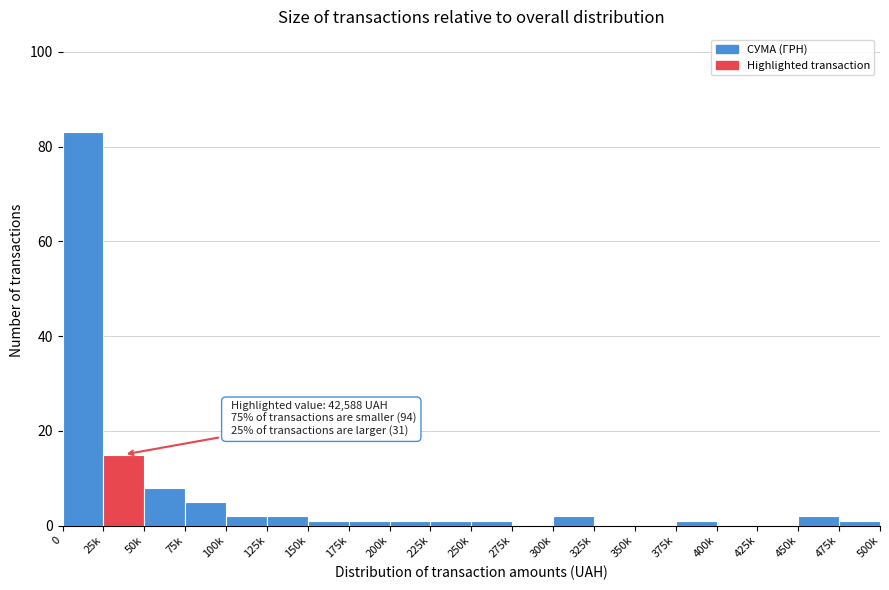

Reading right to left, transcribe all the data shown in this chart.

475k=1	450k=2	425k=0	400k=0	375k=1	350k=0	325k=0	300k=2	275k=0	250k=1	225k=1	200k=1	175k=1	150k=1	125k=2	100k=2	75k=5	50k=8	25k=15	0=83